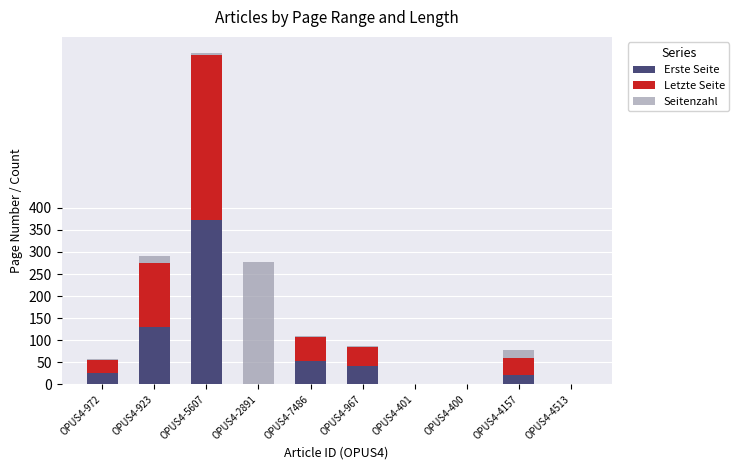

What is the sum of all Erste Seite values?

642